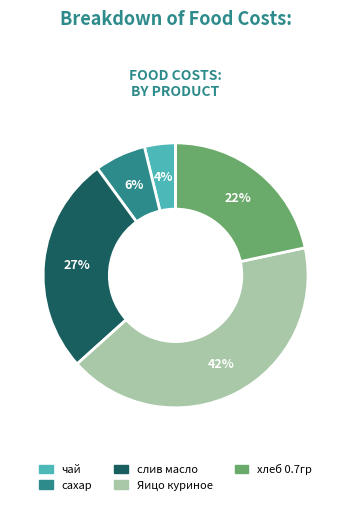

To the nearest percent, what is the average slice percentage?

20%